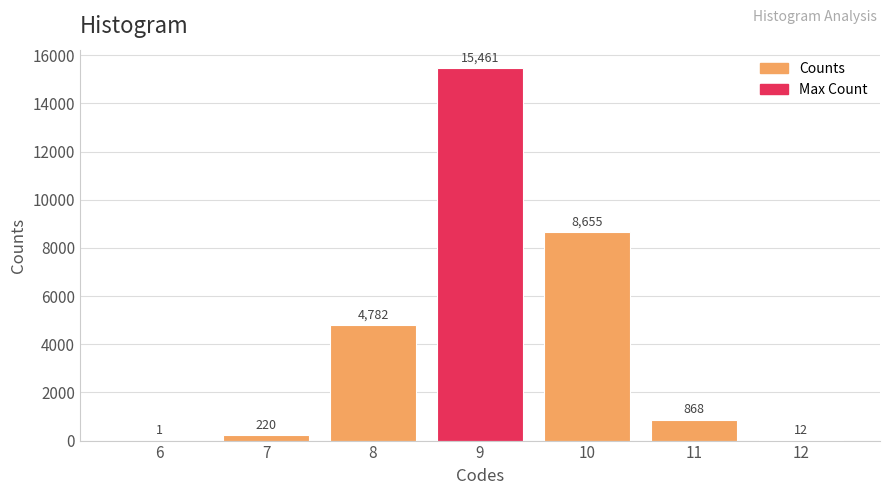

How many categories are shown in the chart?

7